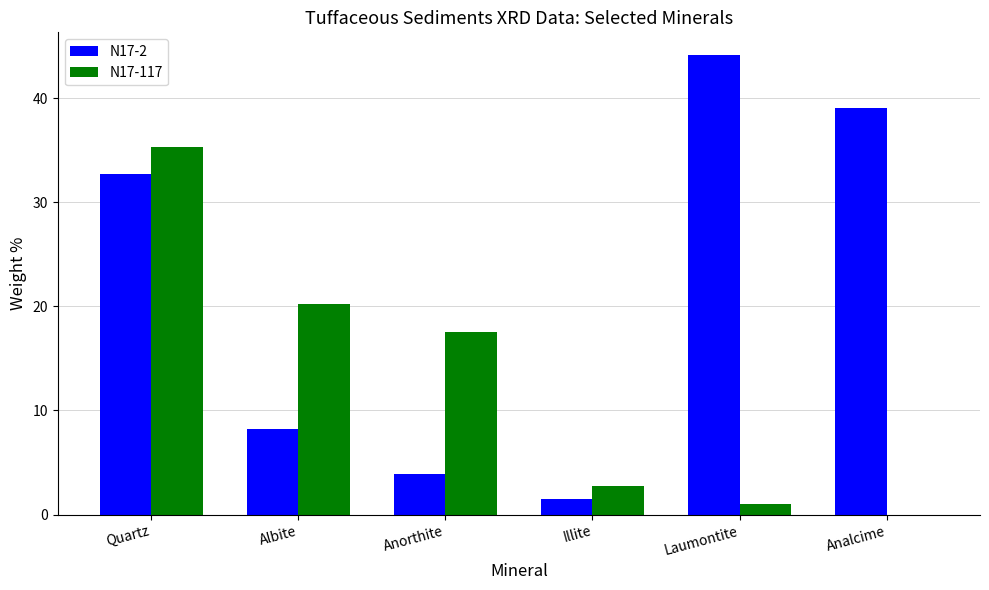

How many values in the N17-117 series exceed 17?

3